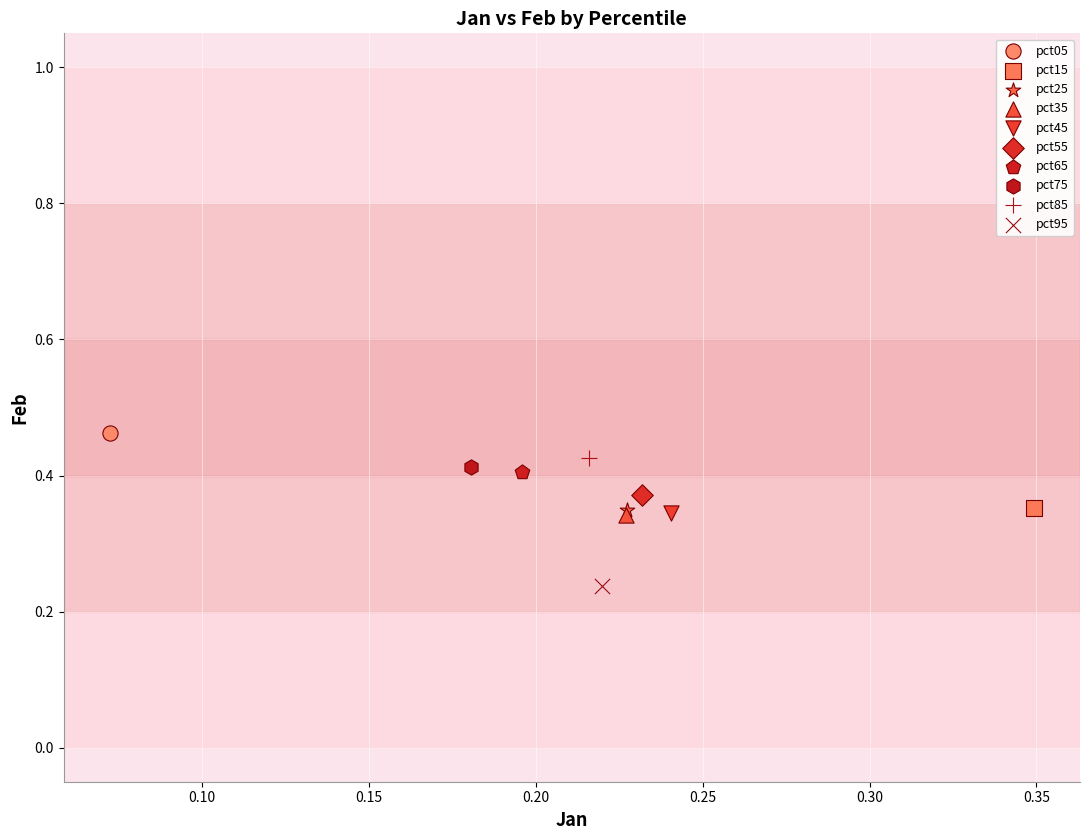

What are all the series names shown in the legend?

pct05, pct15, pct25, pct35, pct45, pct55, pct65, pct75, pct85, pct95